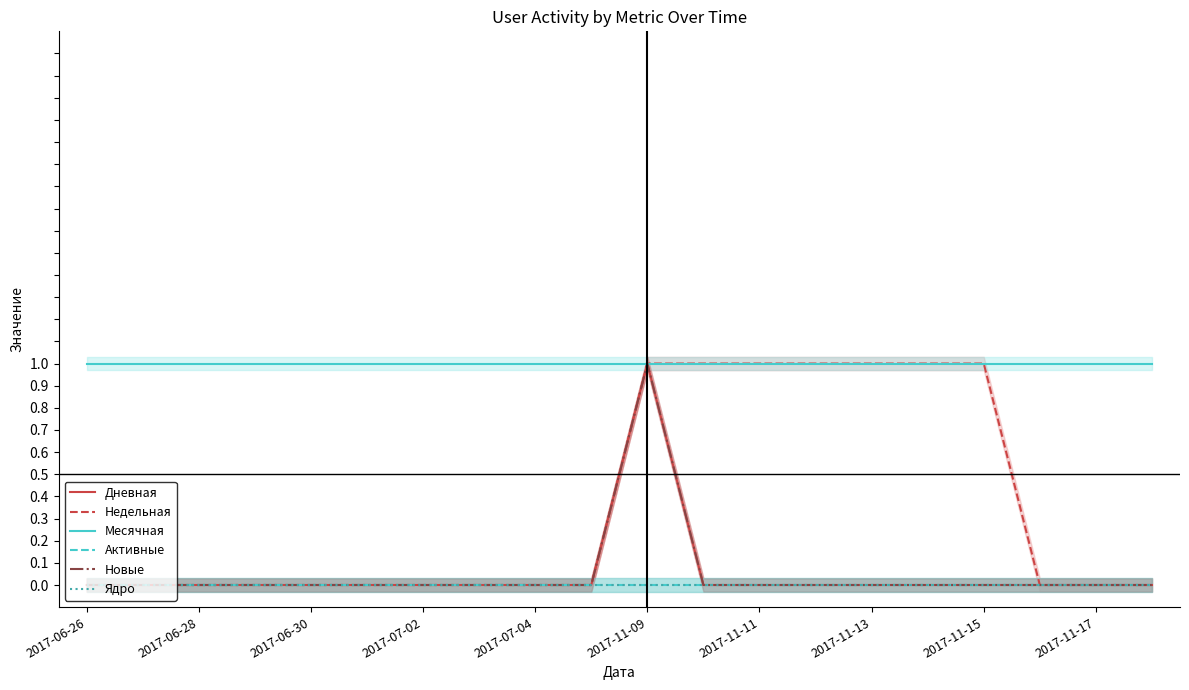

True or false: Активные has more than 1 points higher than both neighbors.

False